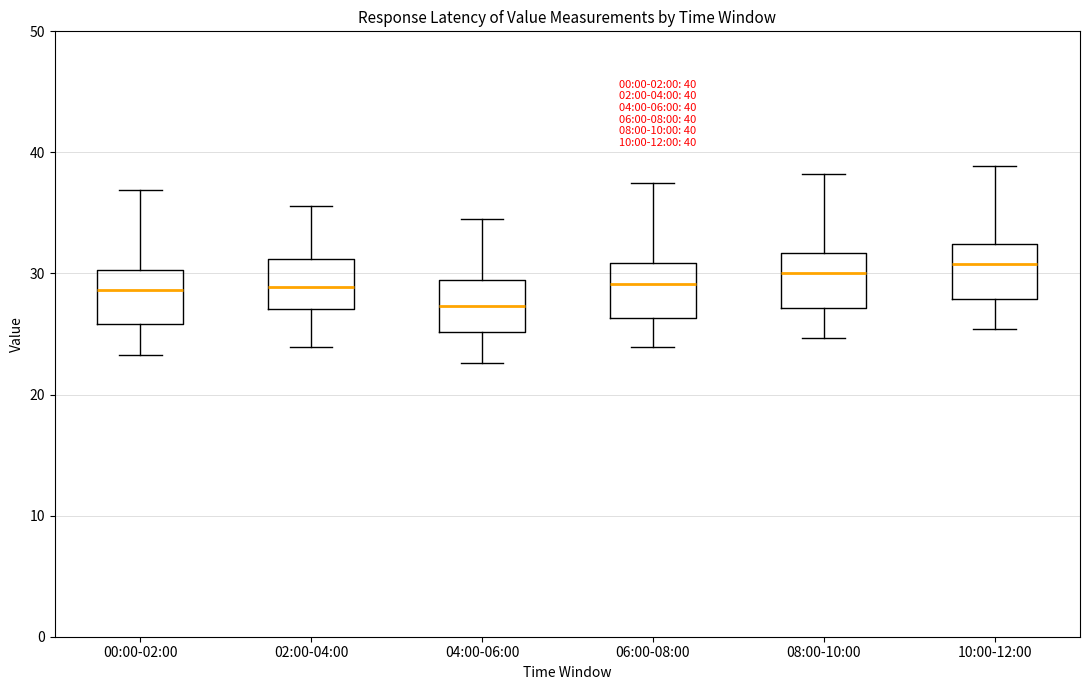

Which box's median line is the lowest?

04:00-06:00